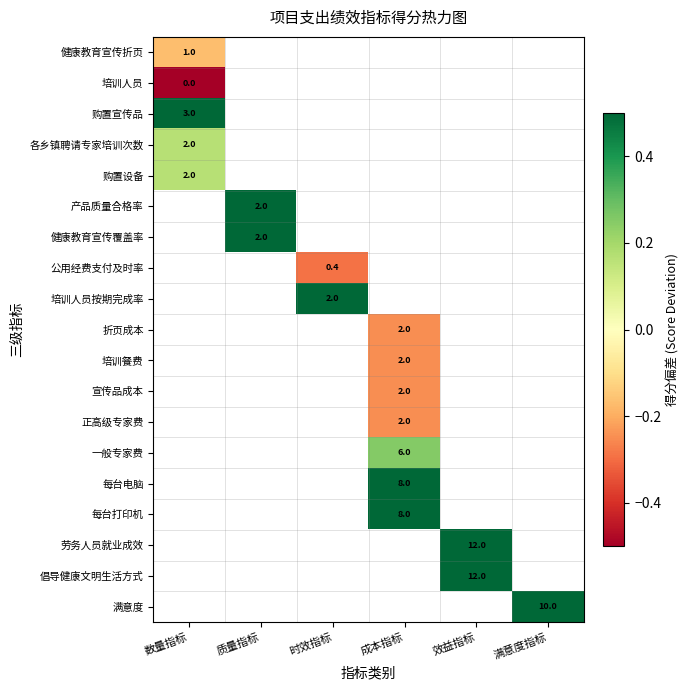

Which has a higher value, 满意度指标 or 成本指标?

成本指标